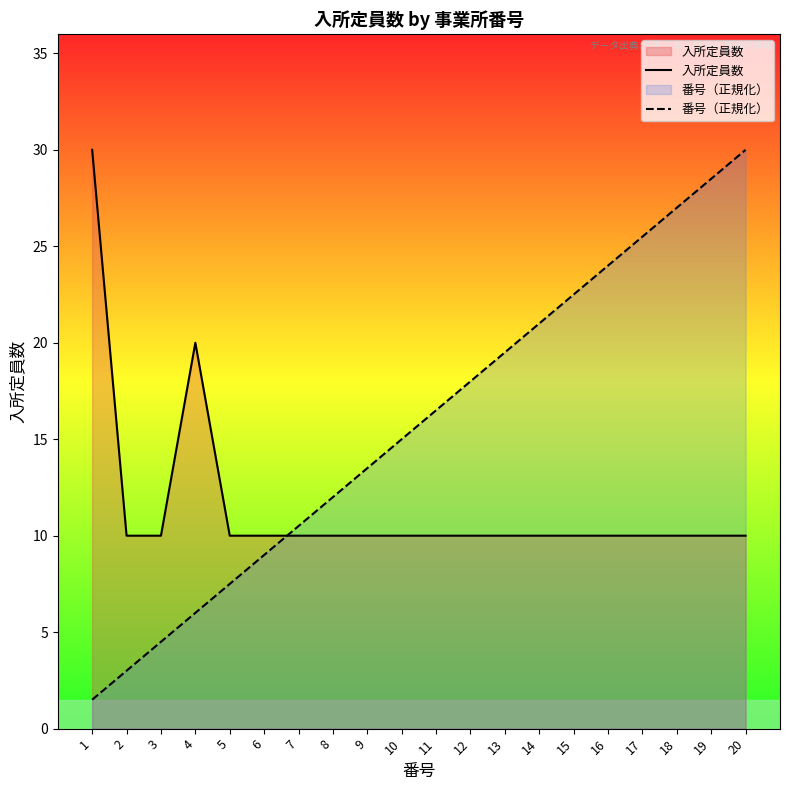

What is the sum of all 番号（正規化） values?

315.0